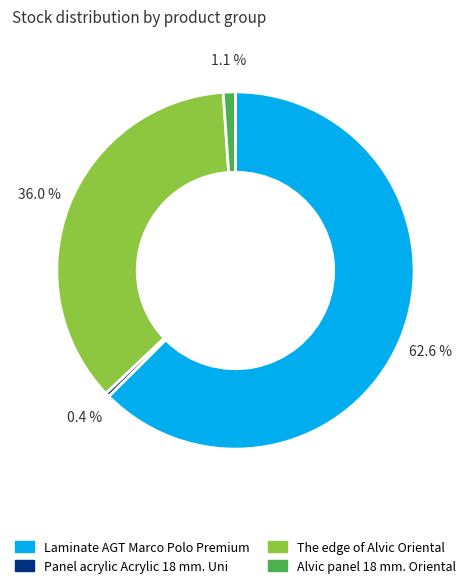

Rank the categories by value from highest to lowest.

Laminate AGT Marco Polo Premium, The edge of Alvic Oriental, Alvic panel 18 mm. Oriental, Panel acrylic Acrylic 18 mm. Uni